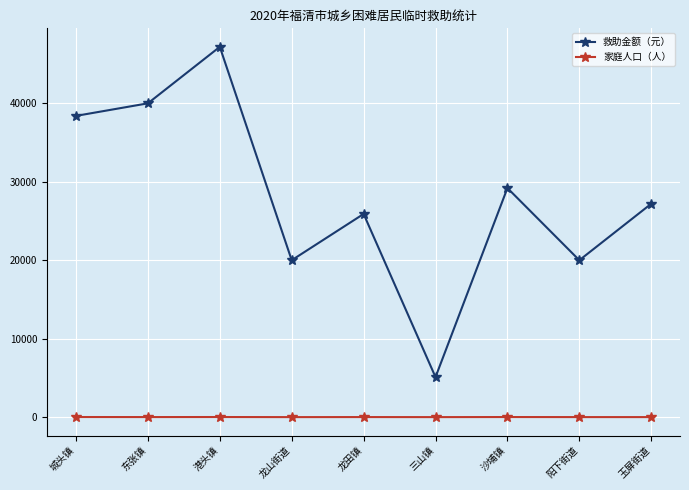

Count the number of categories in the chart.

9